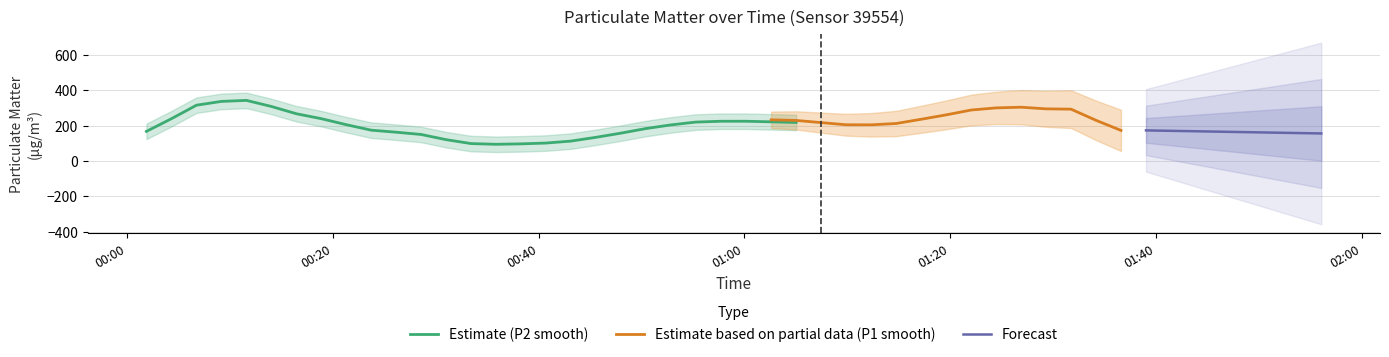

What is the highest value of the Estimate (P2 smooth) series?

343.1